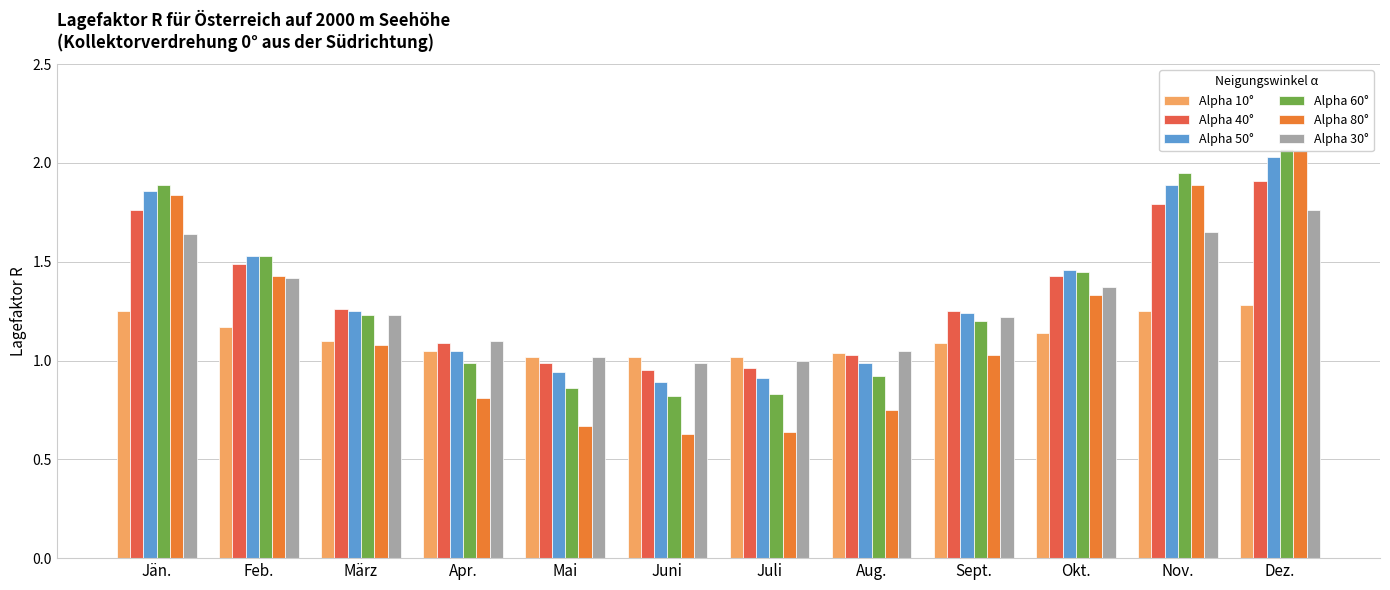

What is the sum of all Alpha 50° values?

16.0